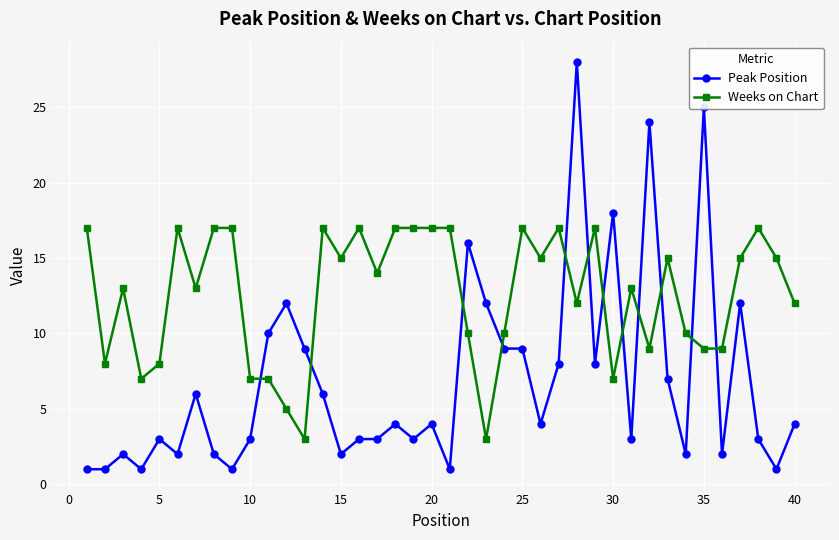

True or false: Weeks on Chart and Peak Position cross at least once.

True